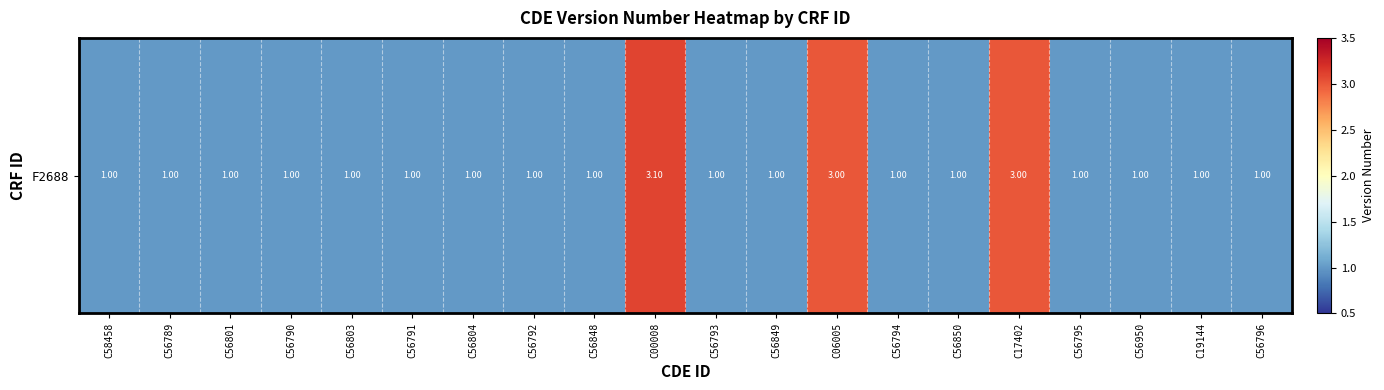

Is it true that the value at C56850 is 1.0?

True